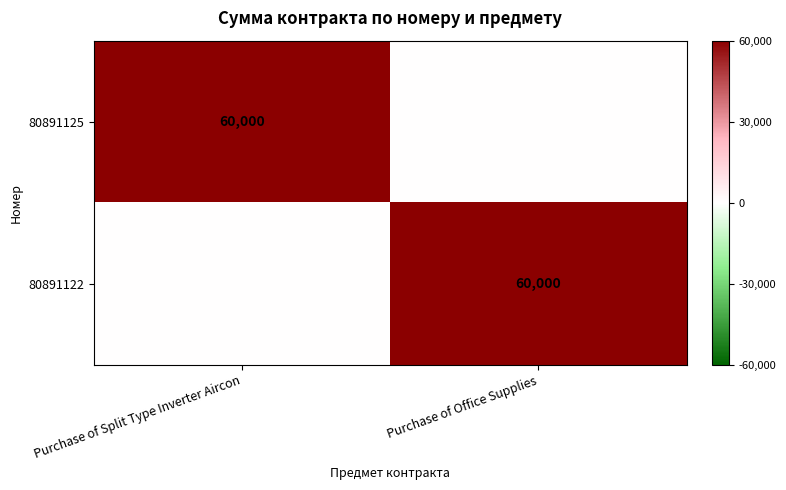

The 80891122 series shows 60000 at Purchase of Office Supplies. True or false?

True